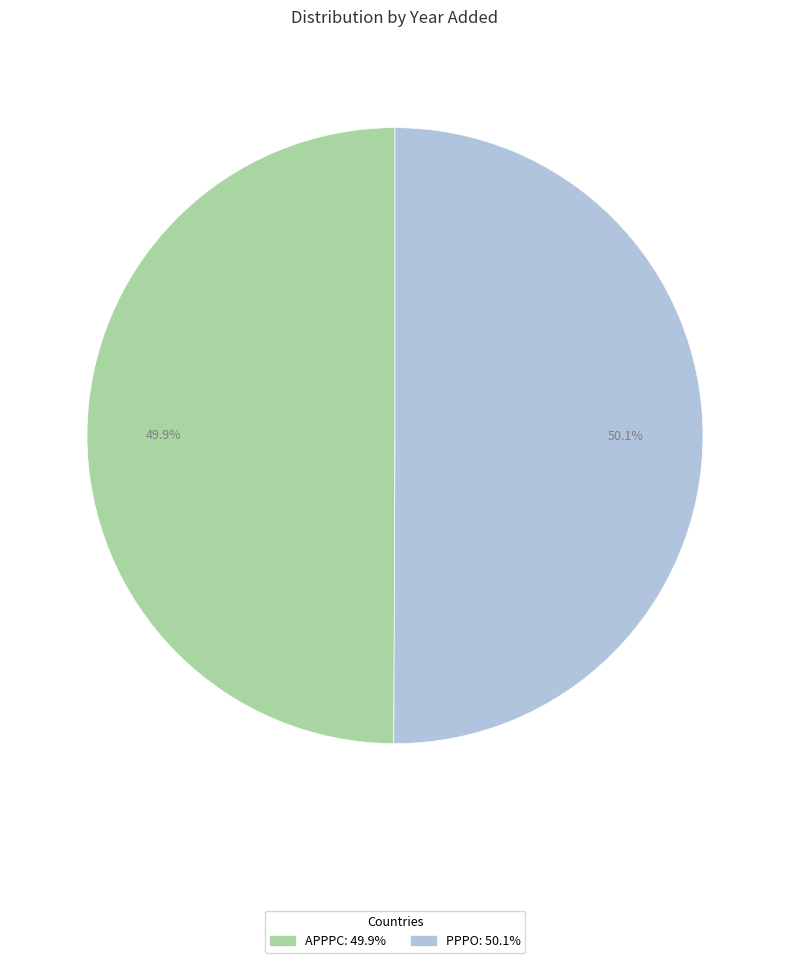

To the nearest percent, what percentage of the pie is PPPO?

50%